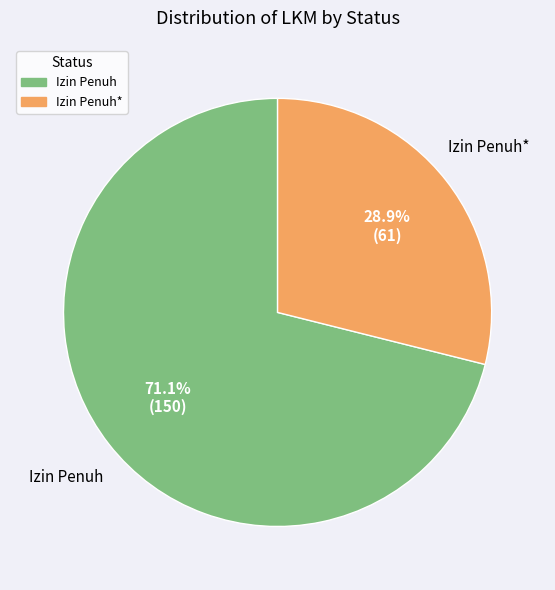

What percentage is the Izin Penuh* slice, to the nearest percent?

29%